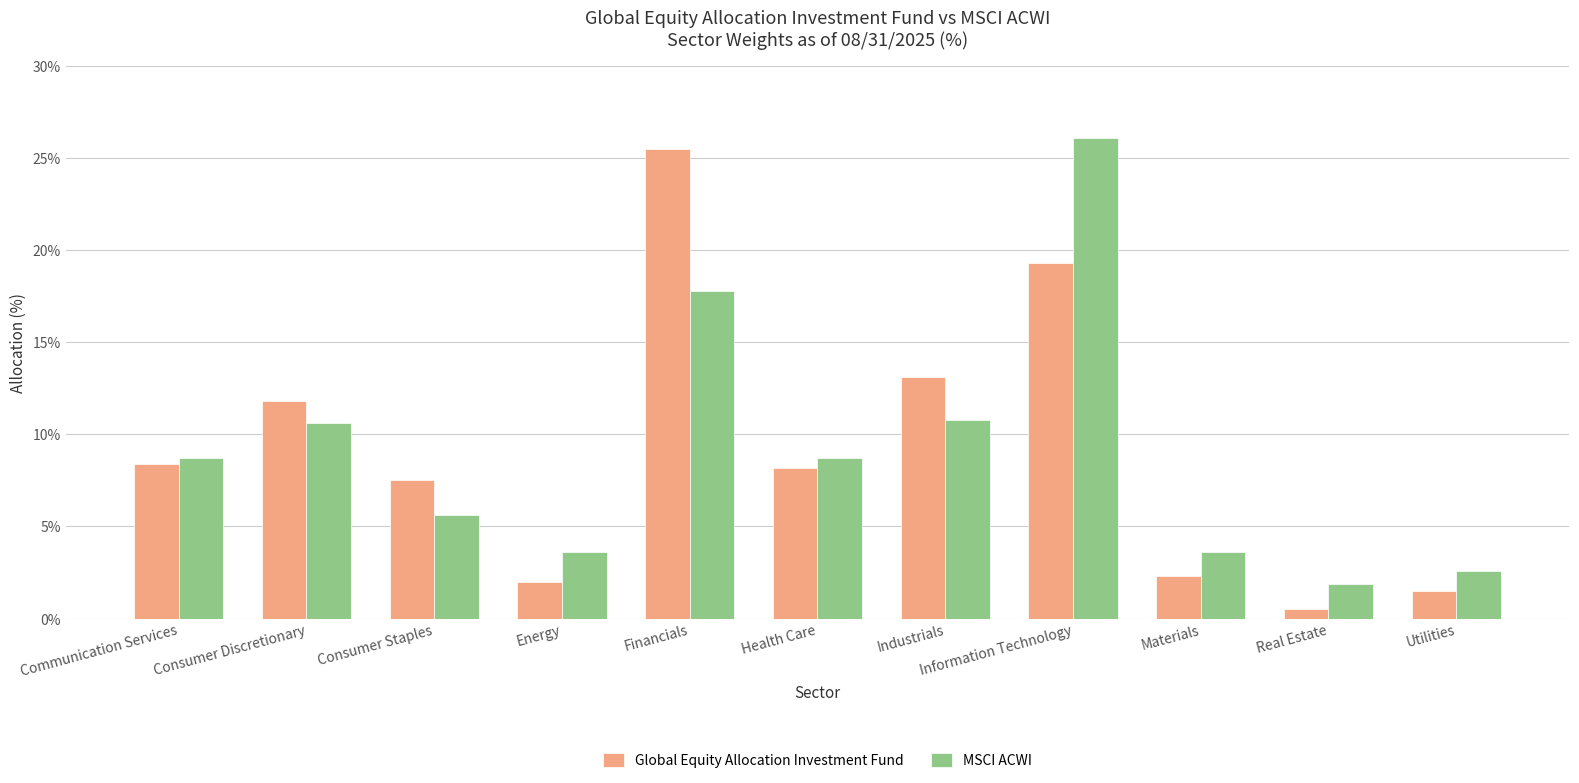

At Industrials, list the series in order from smallest to largest.

MSCI ACWI, Global Equity Allocation Investment Fund